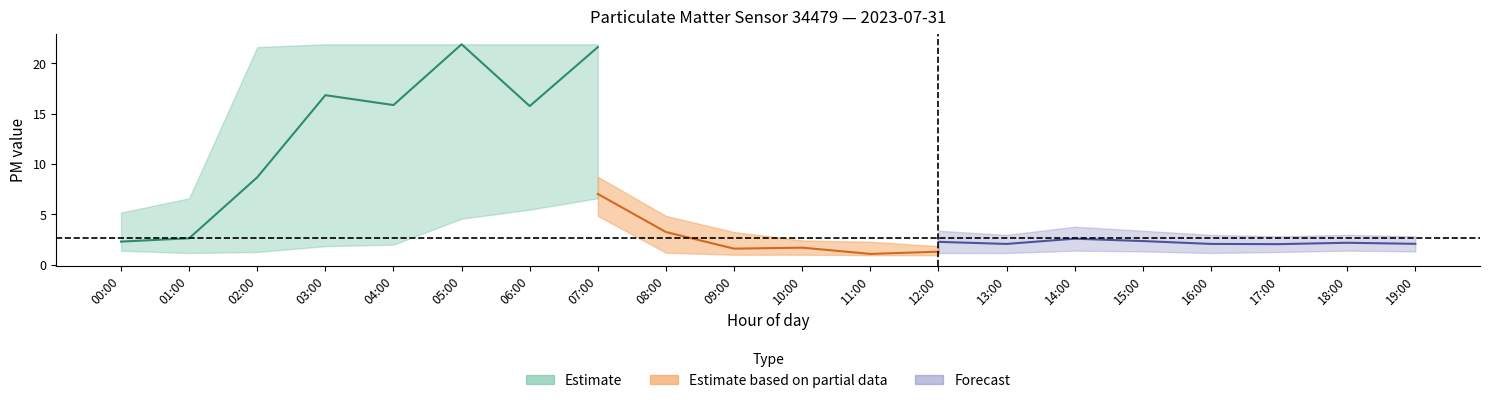

What is the label of the 10th point from the right?

10:00